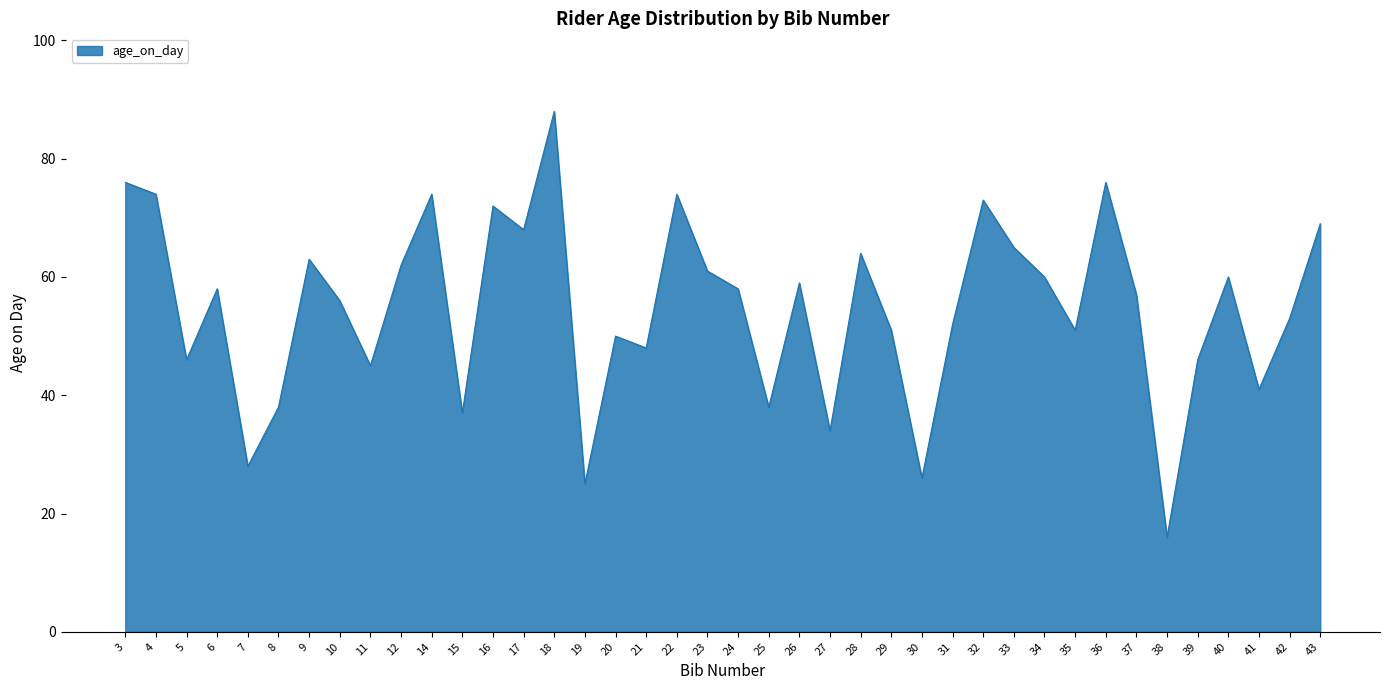

What is the greatest value displayed?

88